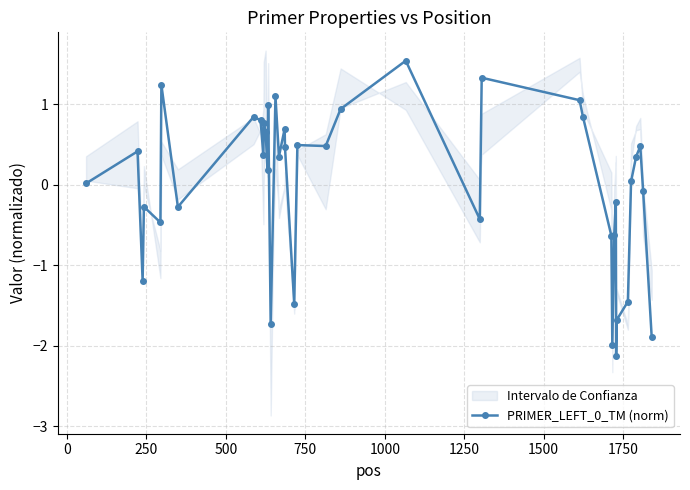

What is the minimum value for PRIMER_LEFT_0_TM (norm)?

-2.1